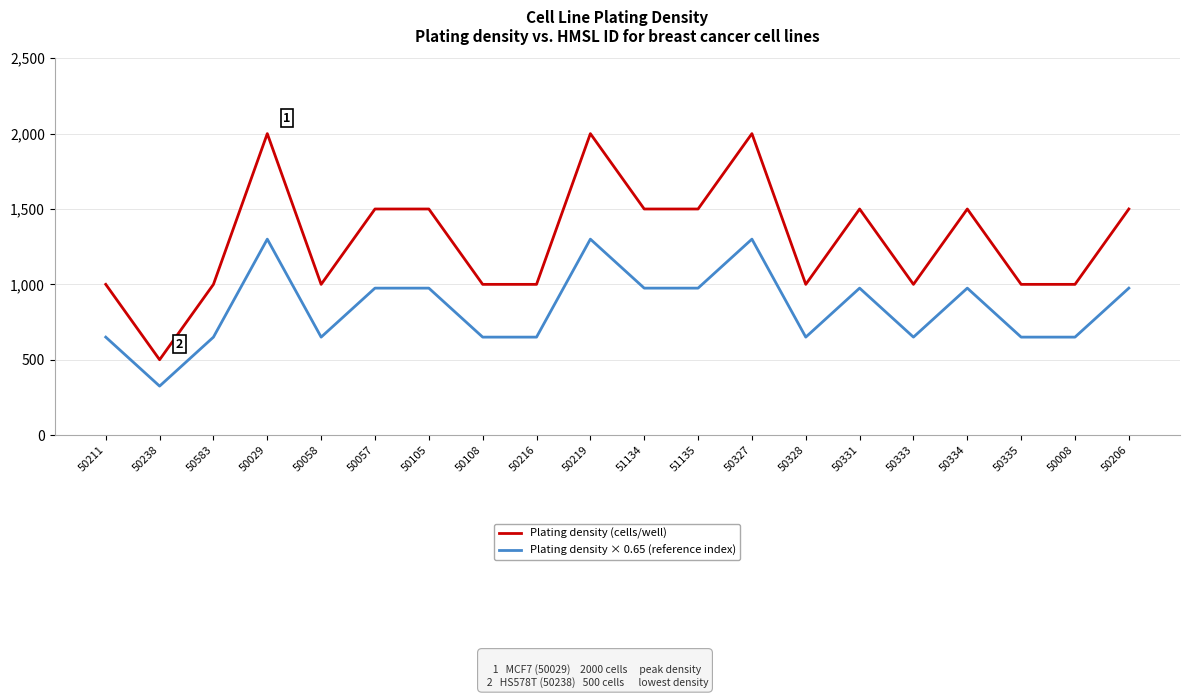

What is the spread (max minus min) of values at 50238?

175